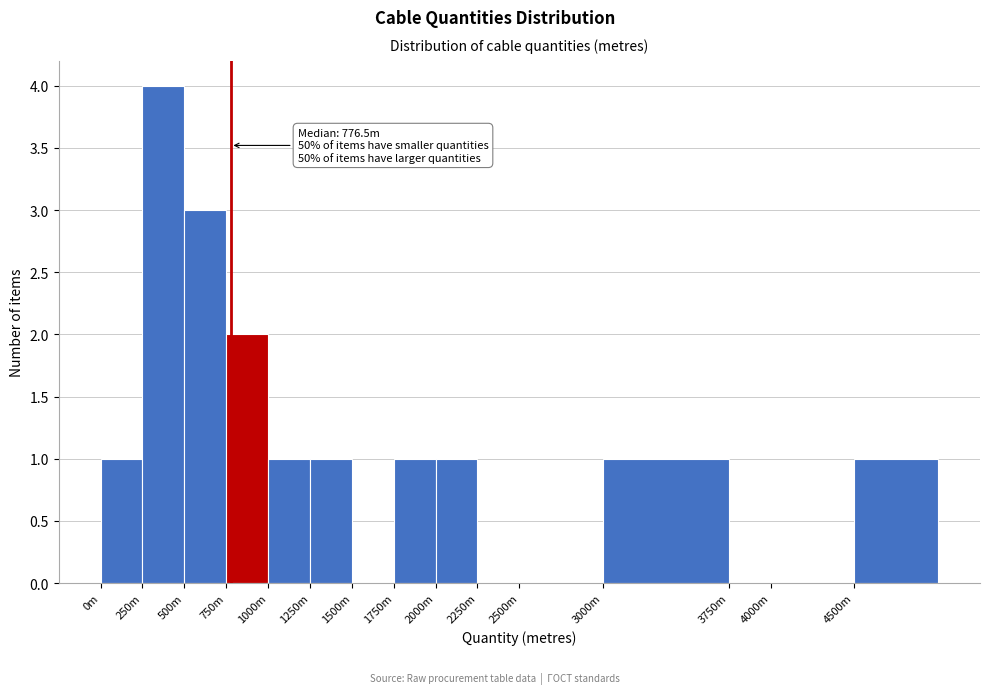

Reading left to right, transcribe all the data shown in this chart.

0m=1	250m=4	500m=3	750m=2	1000m=1	1250m=1	1500m=0	1750m=1	2000m=1	2250m=0	2500m=0	3000m=1	3750m=0	4000m=0	4500m=1